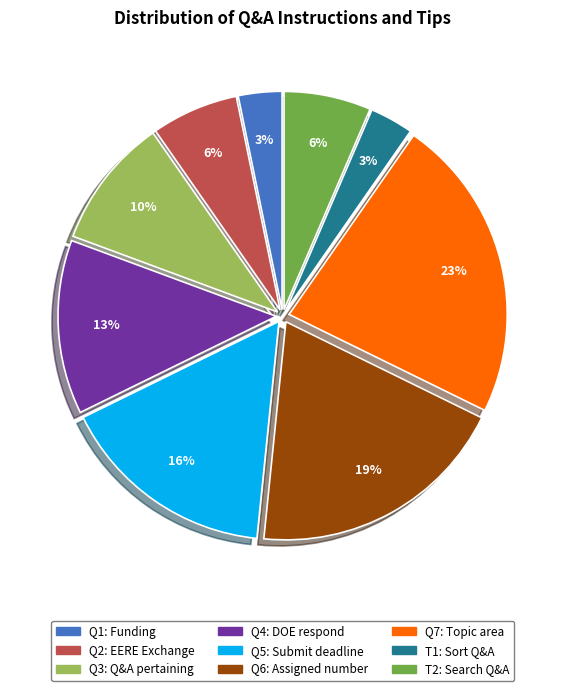

Combined, do Q7: Topic area and T1: Sort Q&A account for over 50%?

No